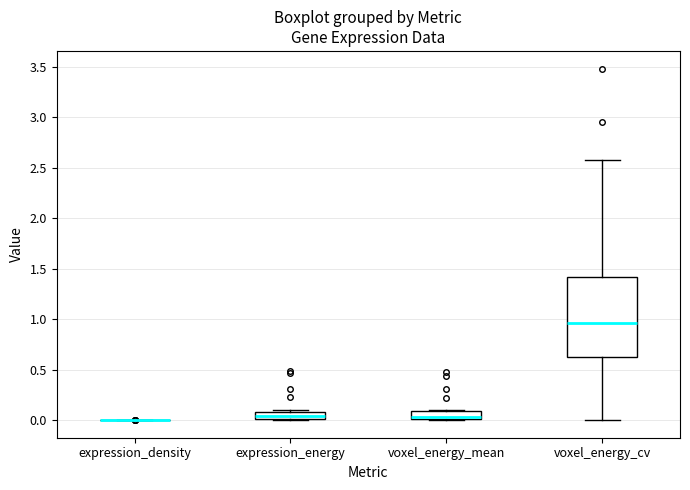

Which box is the tallest, from its lower edge to its upper edge?

voxel_energy_cv